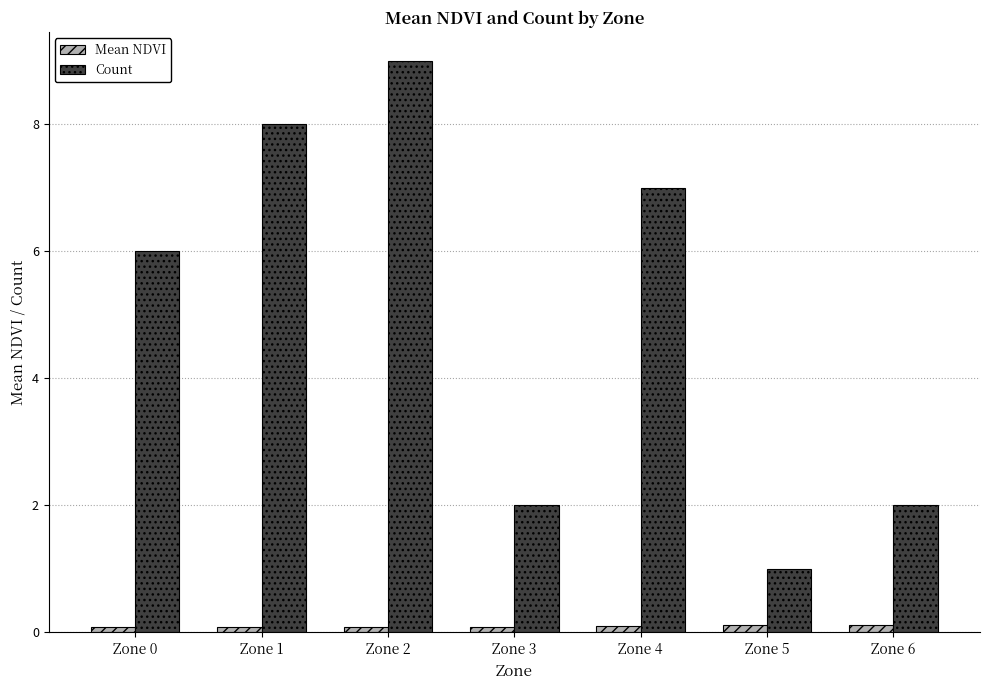

Is it true that Count equals 1.0 at Zone 5?

True